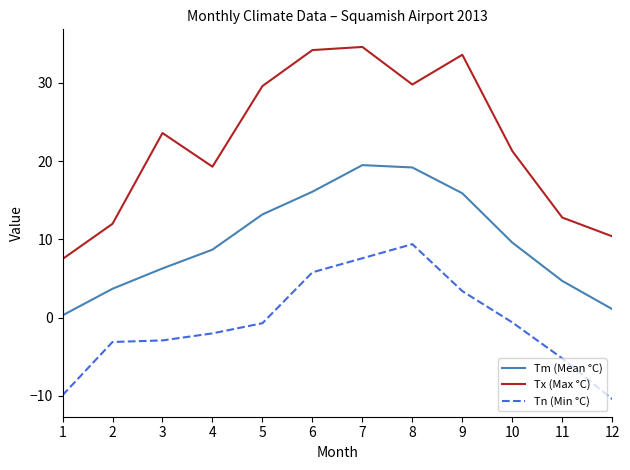

List the series in order of their peak value, highest first.

Tx (Max °C), Tm (Mean °C), Tn (Min °C)